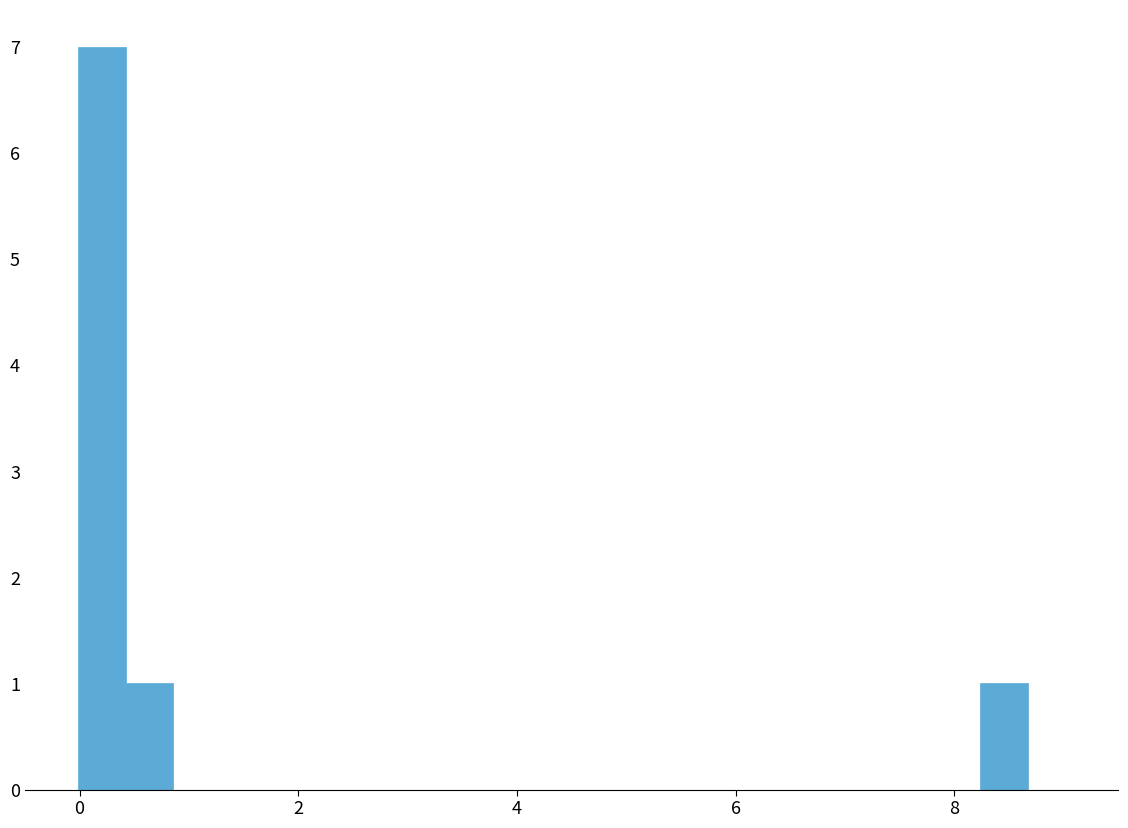

Around what value on the x-axis is the tallest bar? Give the approximate position of its centre, as read against the axis.

0.2